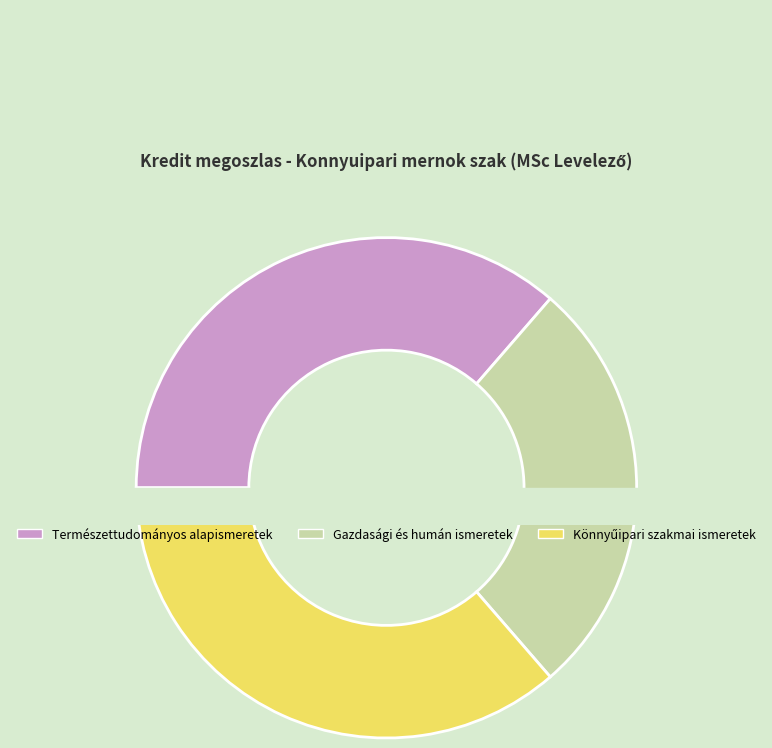

Approximately how many times larger is the value at 3 compared to 2?

1.0